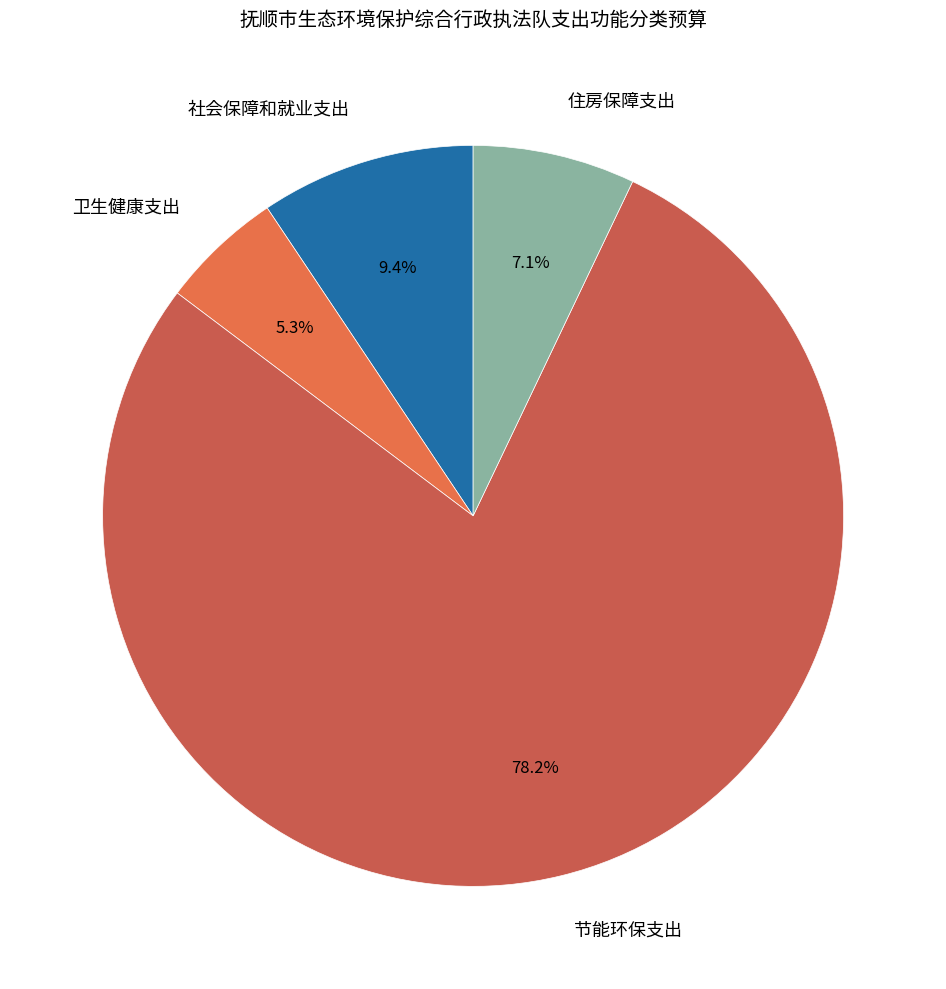

Approximately how many times larger is the value at 住房保障支出 compared to 社会保障和就业支出?

0.8